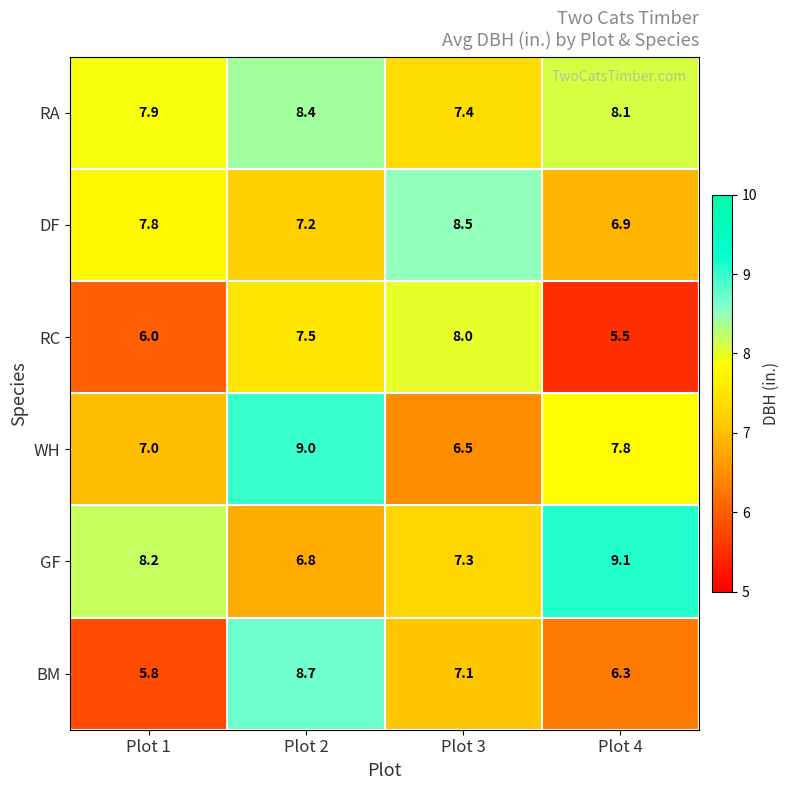

Reading left to right, transcribe all the data shown in this chart.

RA: 7.9	8.4	7.4	8.1
DF: 7.8	7.2	8.5	6.9
RC: 6.0	7.5	8.0	5.5
WH: 7.0	9.0	6.5	7.8
GF: 8.2	6.8	7.3	9.1
BM: 5.8	8.7	7.1	6.3